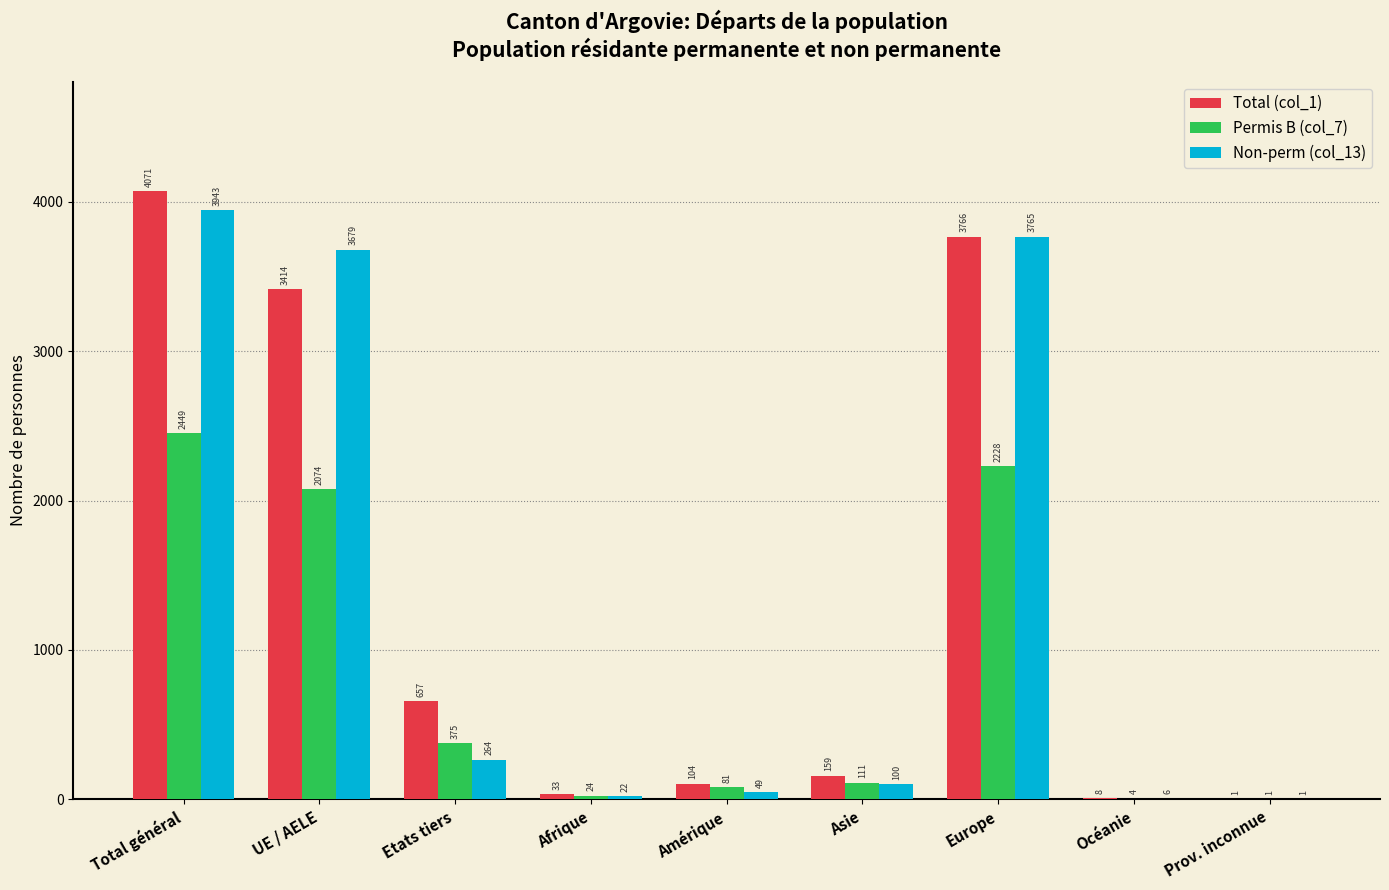

Between Europe and Océanie, which series saw the biggest shift?

Non-perm (col_13)